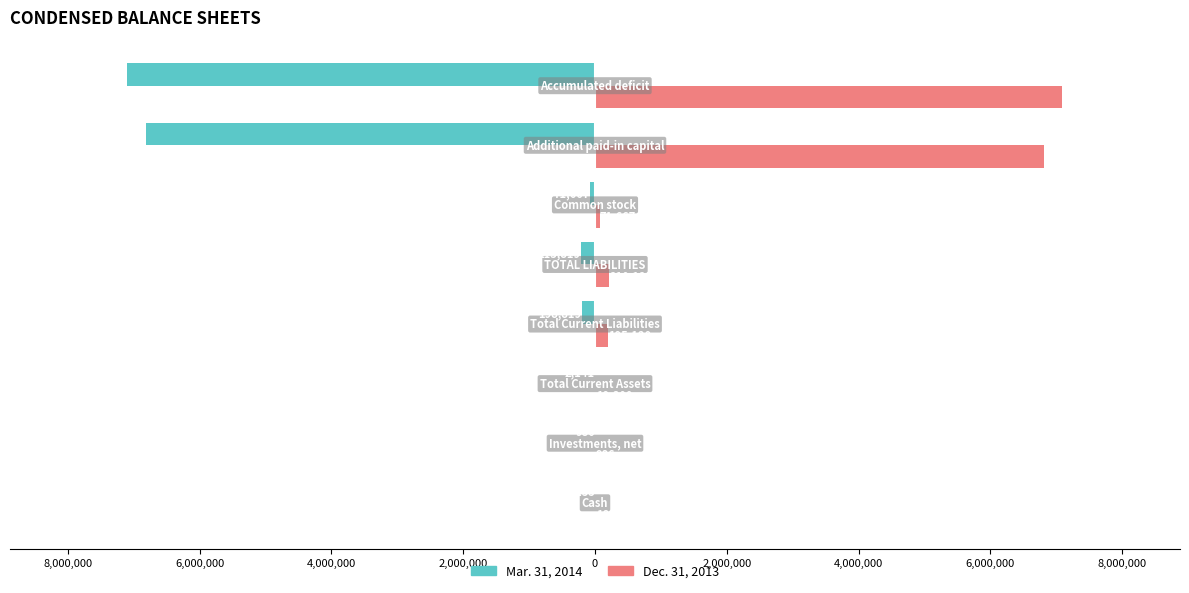

What is the difference between the maximum and minimum values in the Mar. 31, 2014 series?

7099692